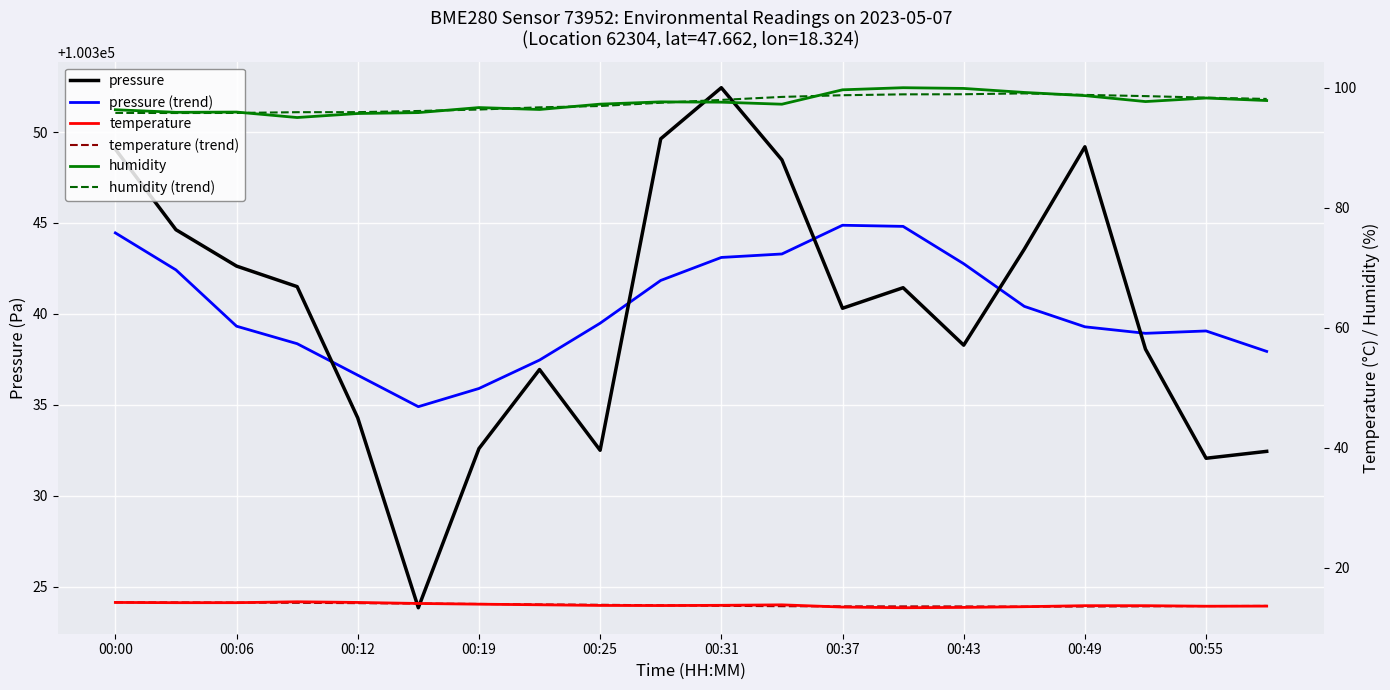

At 00:31, list the series in order from smallest to largest.

temperature (trend), temperature, humidity, humidity (trend), pressure (trend), pressure